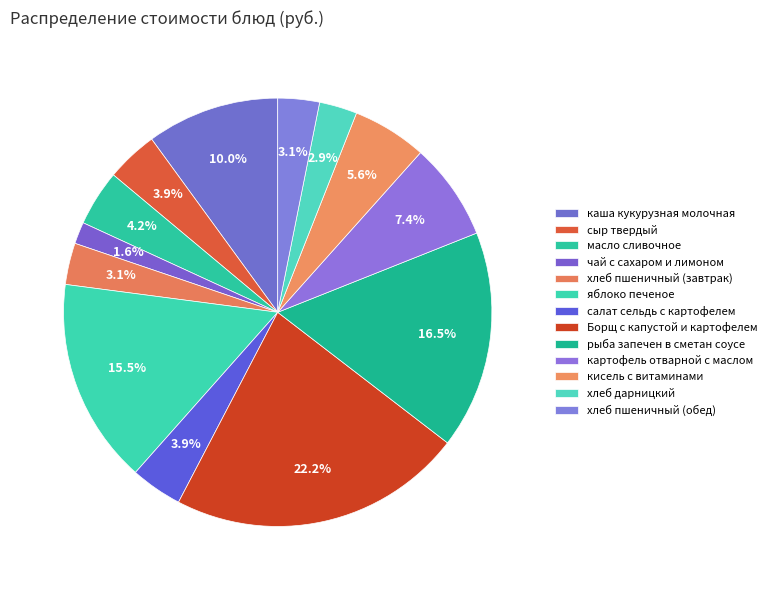

Which has a higher value, кисель с витаминами or салат сельдь с картофелем?

кисель с витаминами